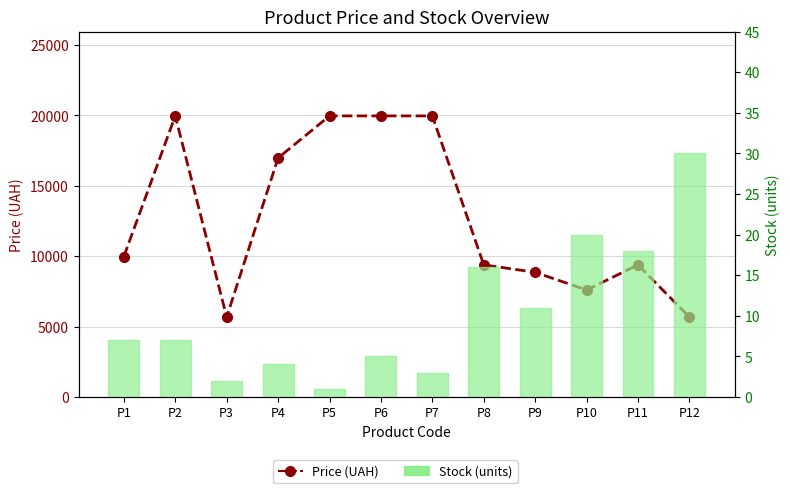

How many categories are shown in the chart?

12